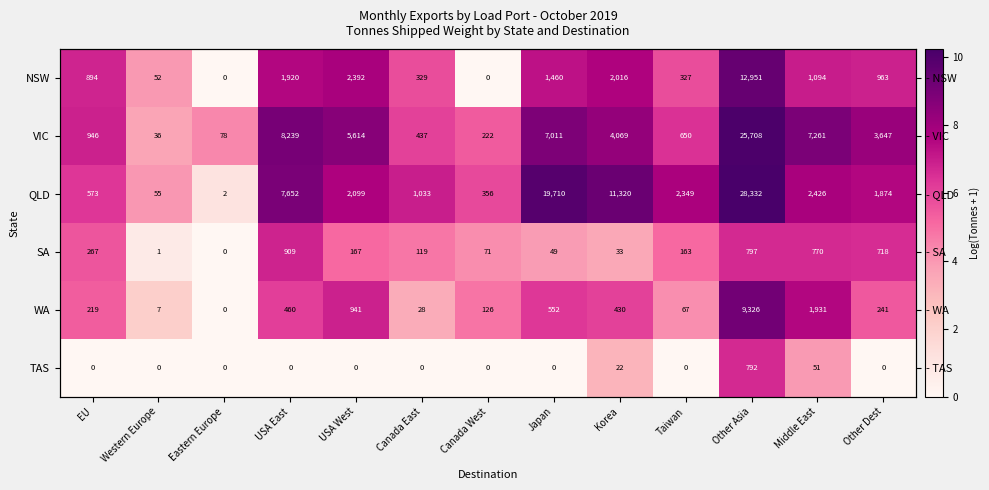

What is the spread (max minus min) of values at Japan?

9.9